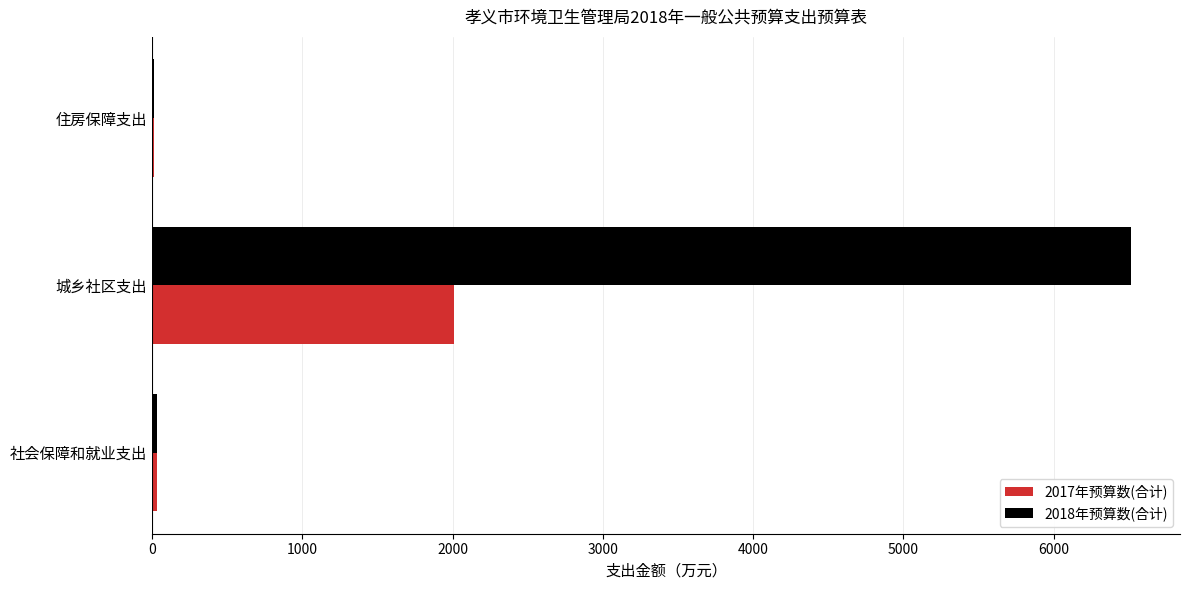

How many categories are shown in the chart?

3